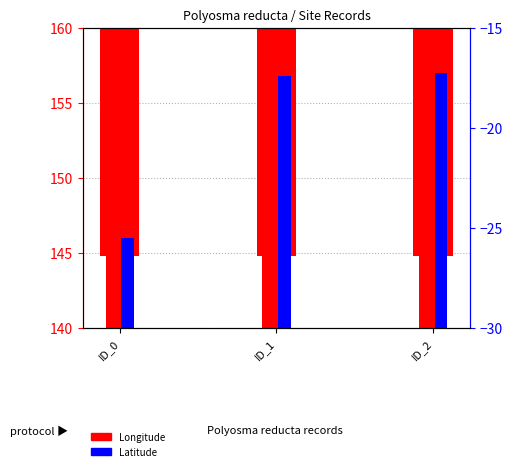

The value at ID_0 is 42.8. True or false?

False